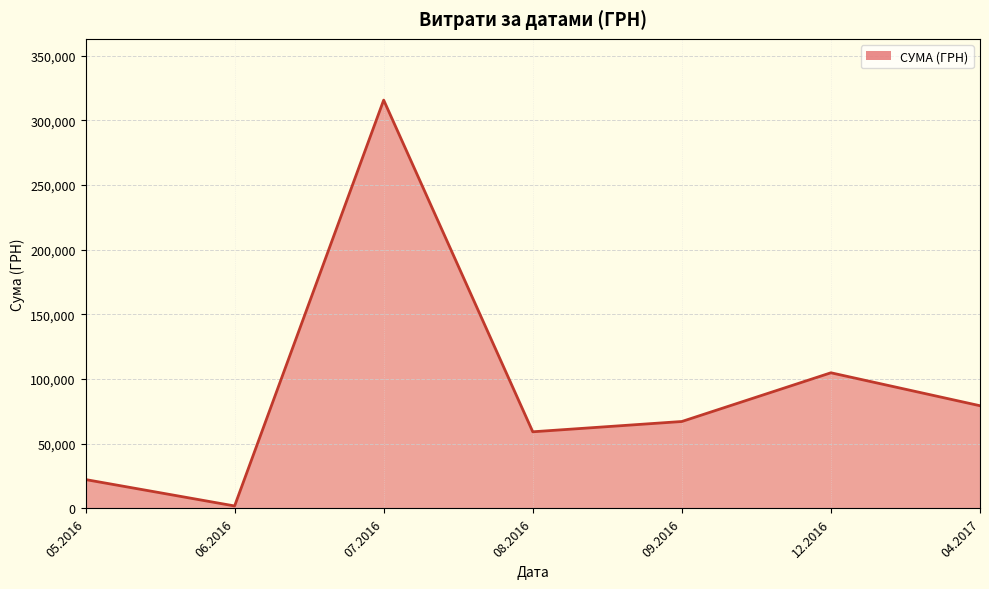

Reading left to right, transcribe all the data shown in this chart.

22341.5	1917.0	315746.3	59271.9	67228.3	104899.0	79417.9